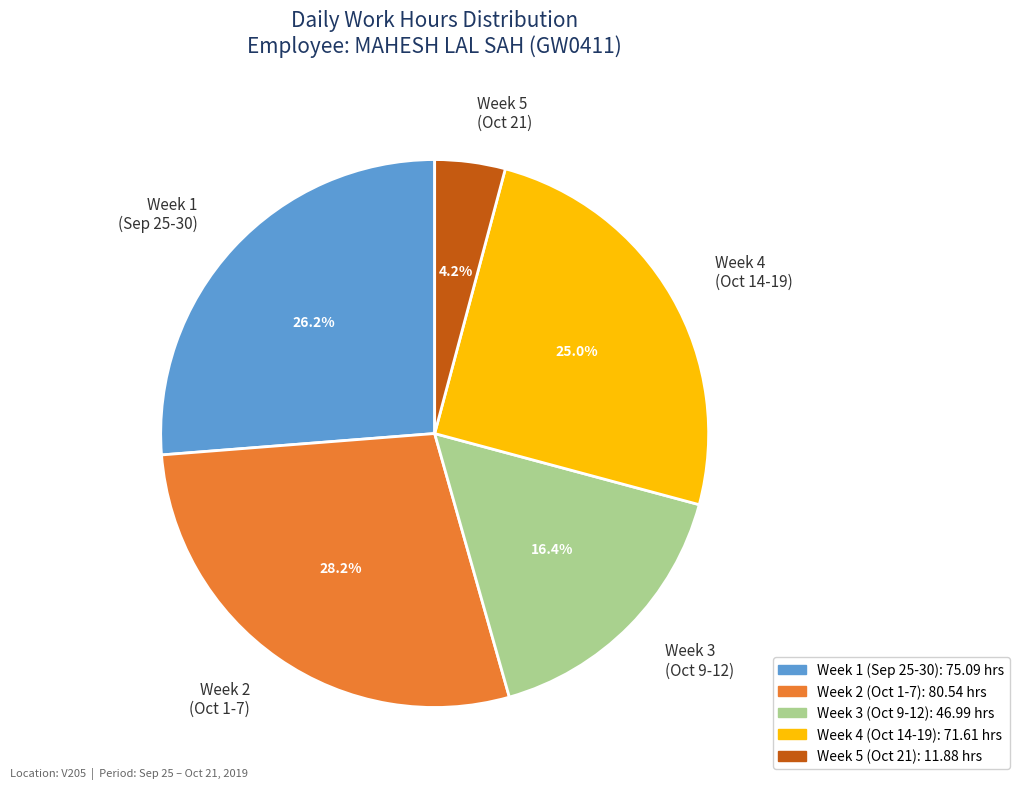

How much of the chart is everything except Week 5 (Oct 21)?

95.8%